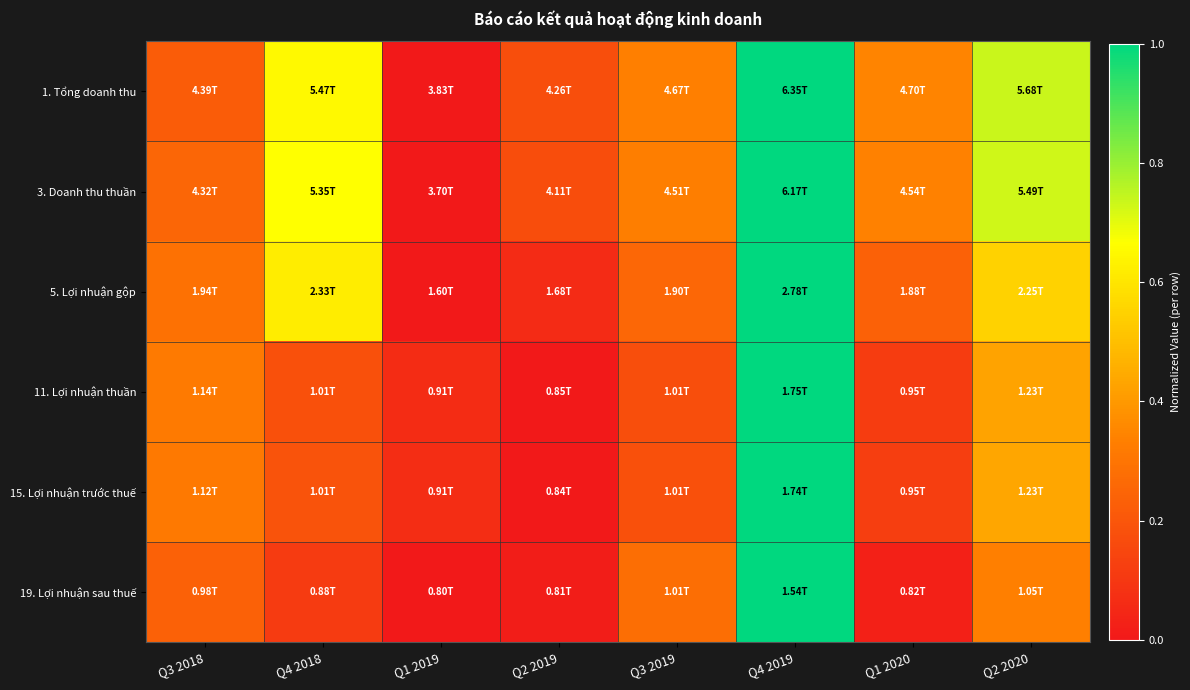

Which series has the largest range (max minus min)?

1. Tổng doanh thu